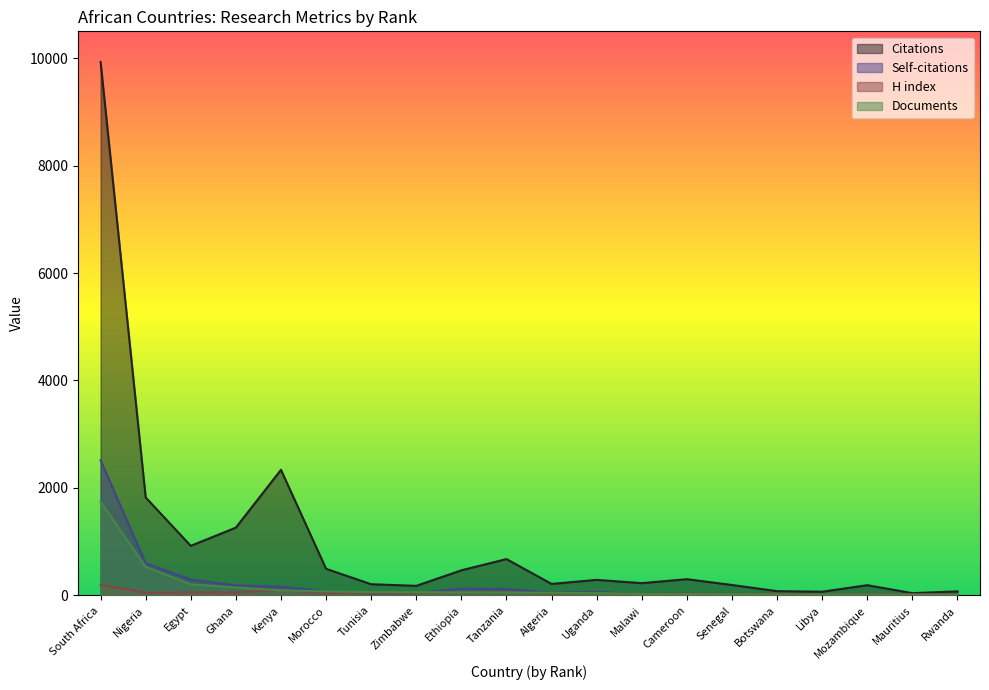

Does the chart have visible grid lines?

No